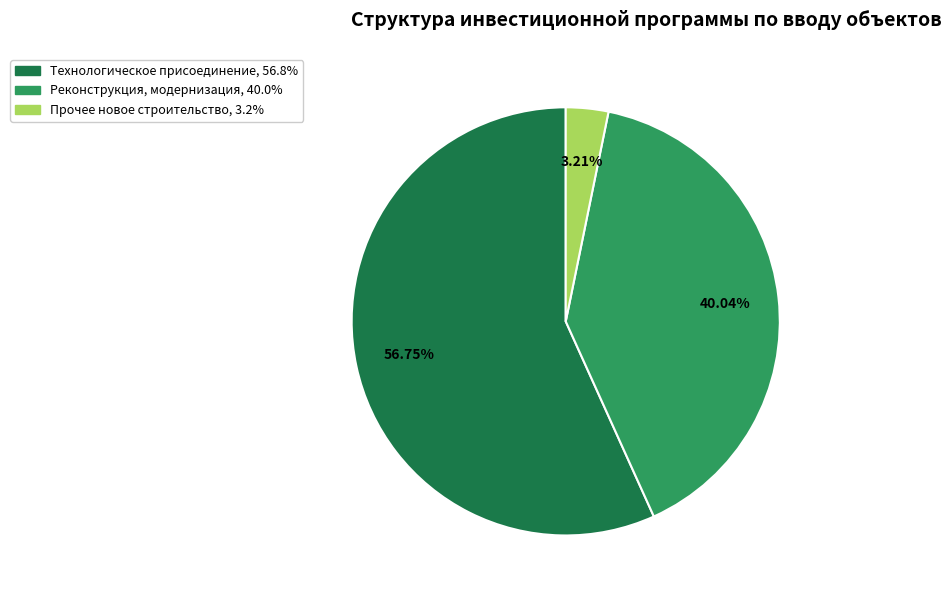

Is there a majority slice in this chart?

Yes